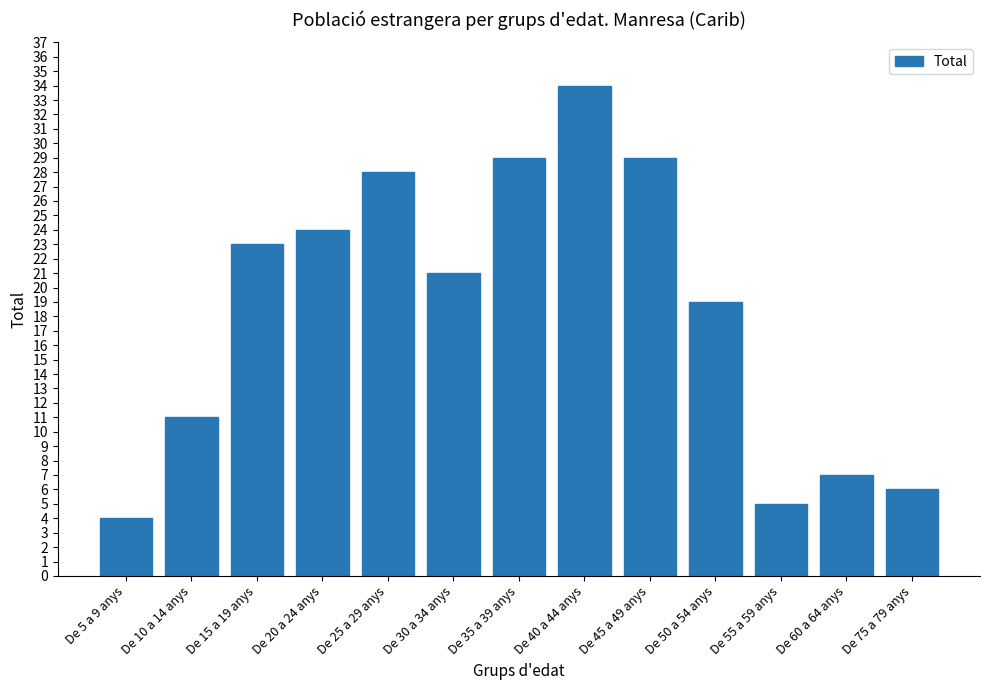

How many data points does each series have?

13